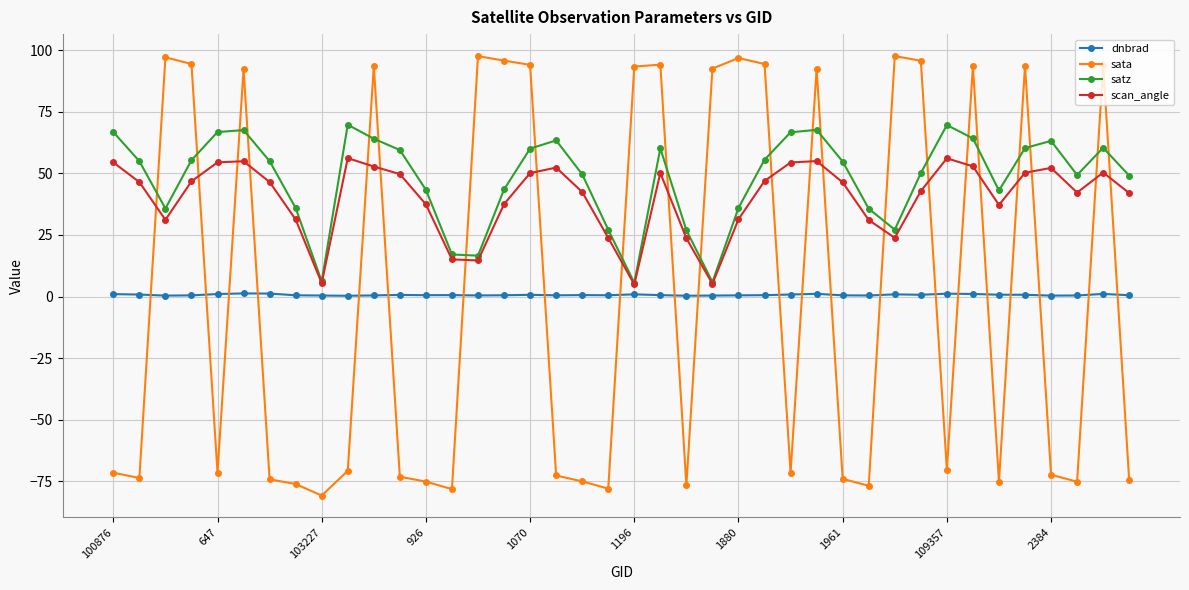

Which series has the largest total across all categories?

satz